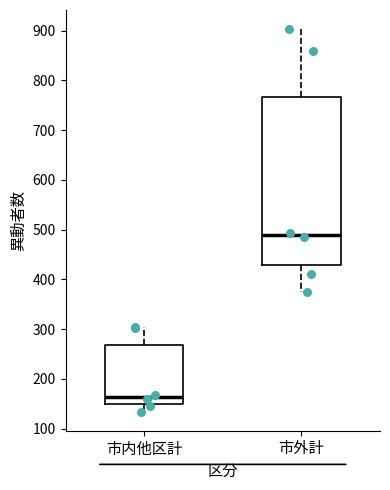

Which box has the lowest median line?

市内他区計